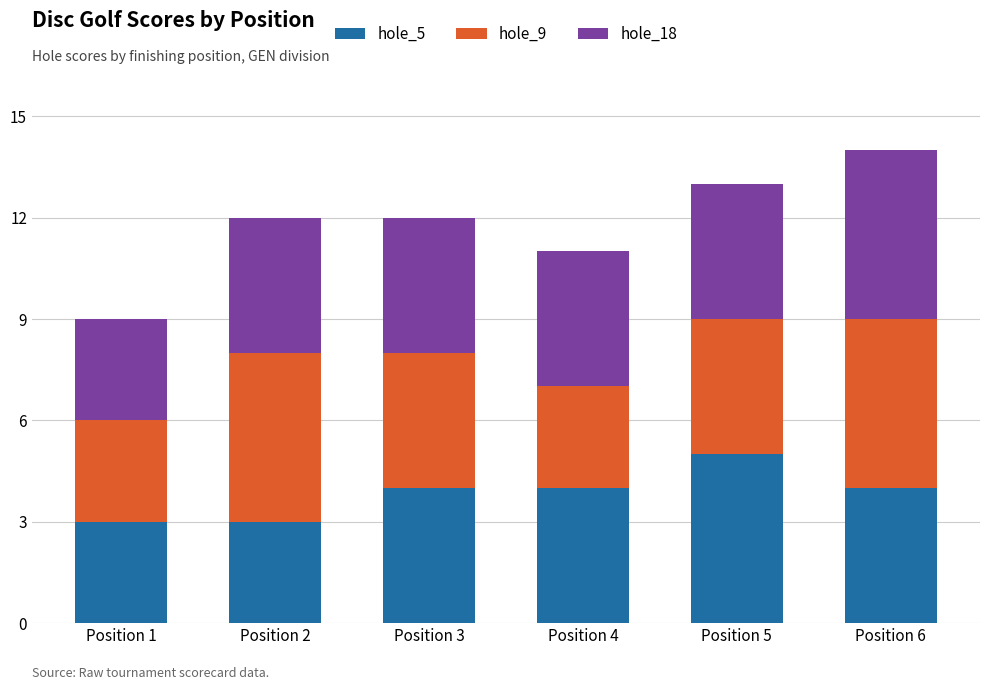

True or false: hole_5 has a value of 5 at Position 2.

False